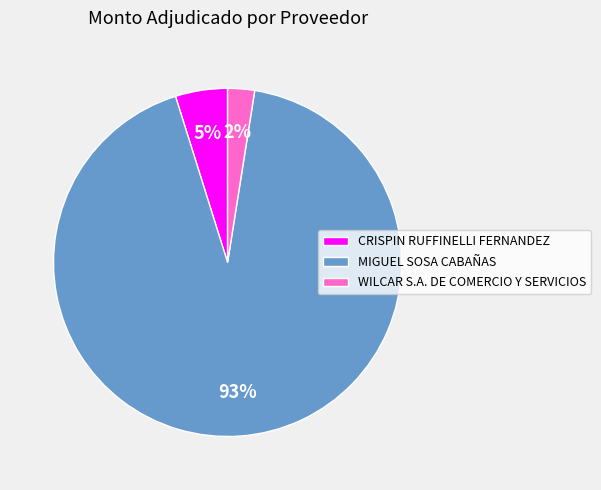

To the nearest percent, what percentage of the pie is CRISPIN RUFFINELLI FERNANDEZ?

5%